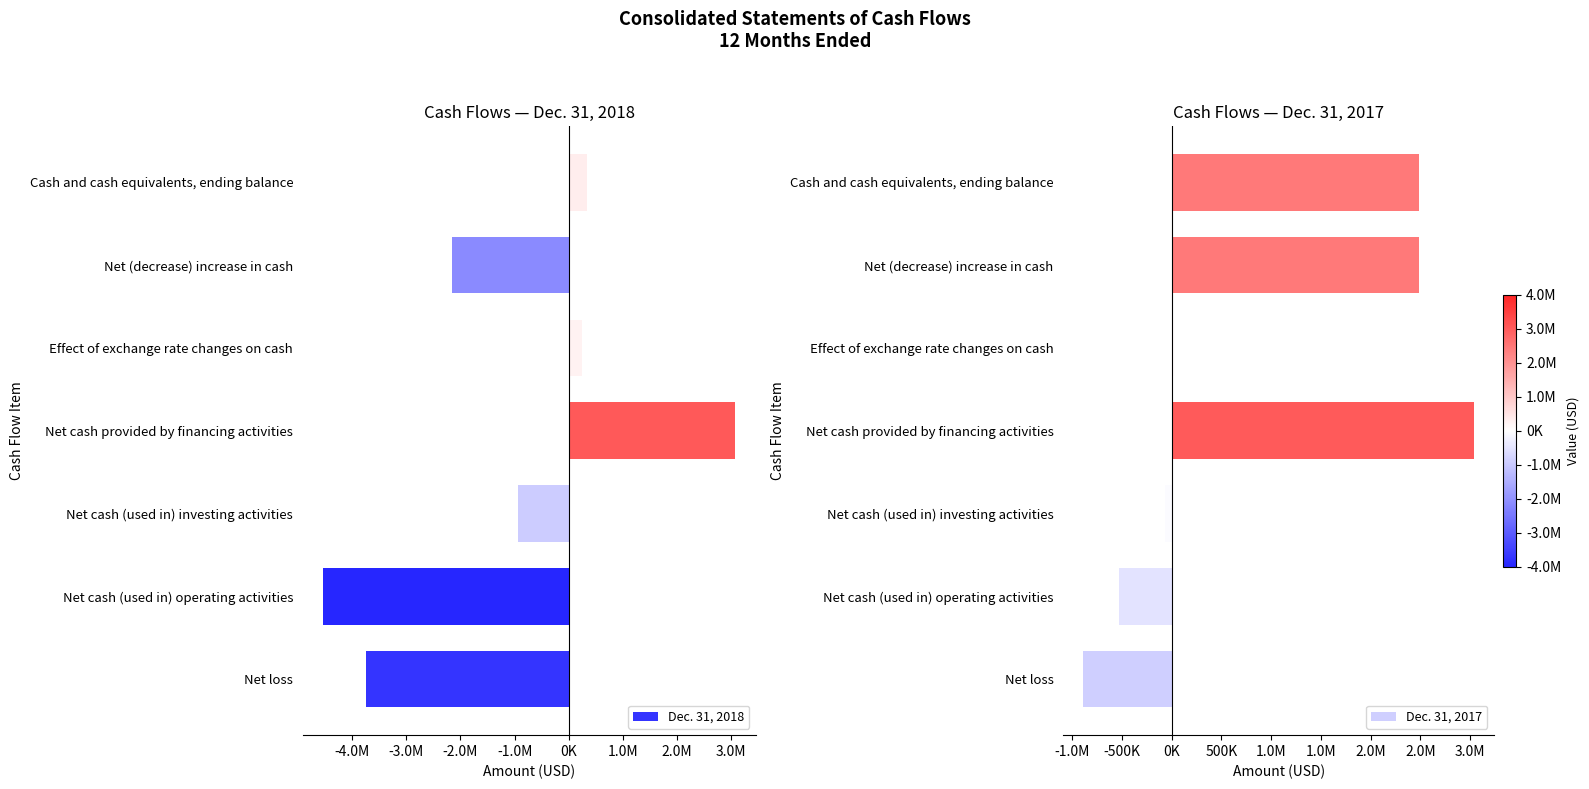

How many bars are there in each group?

2